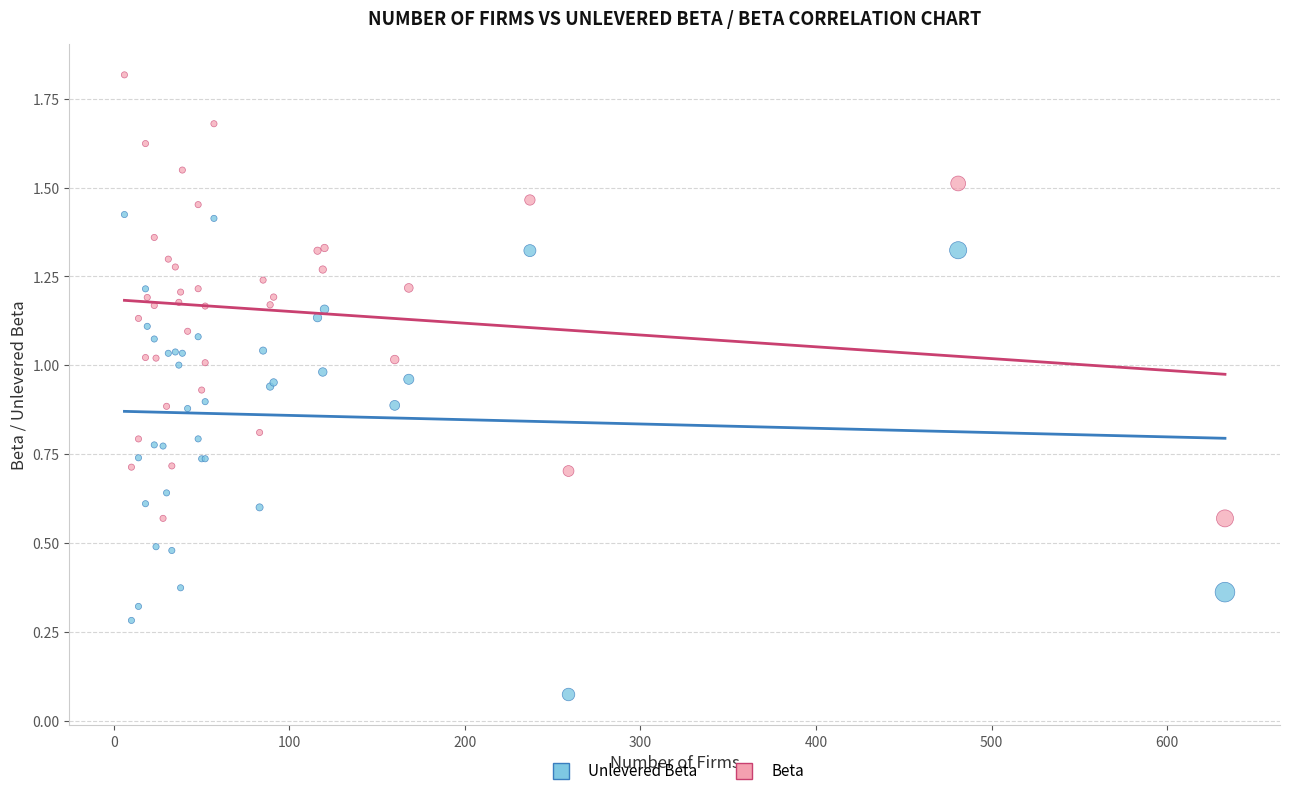

Which series has the widest spread of Y values?

Unlevered Beta